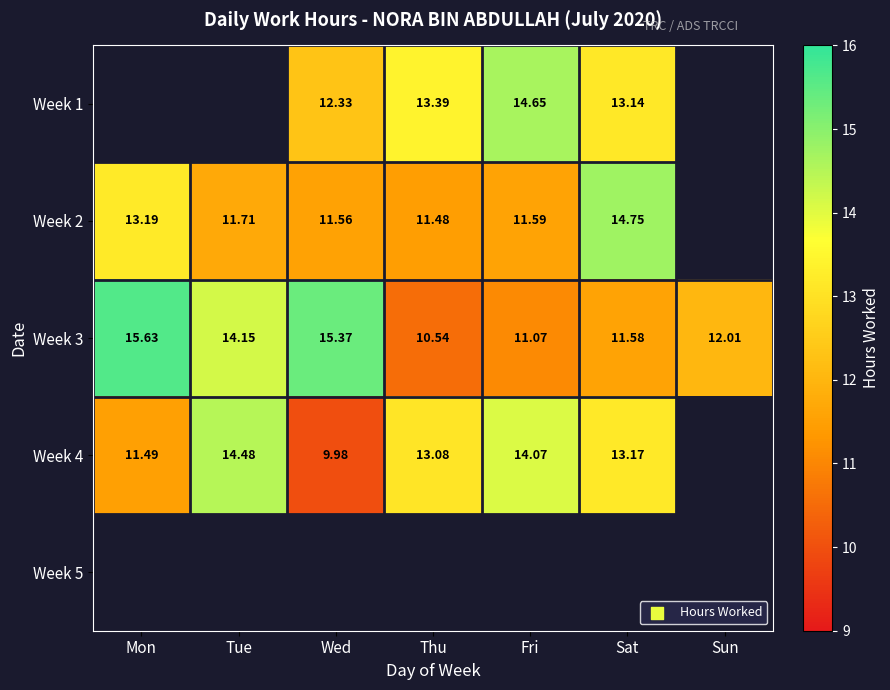

Is the value of Week 3 at Sun greater than the value of Week 1 at Sat?

No